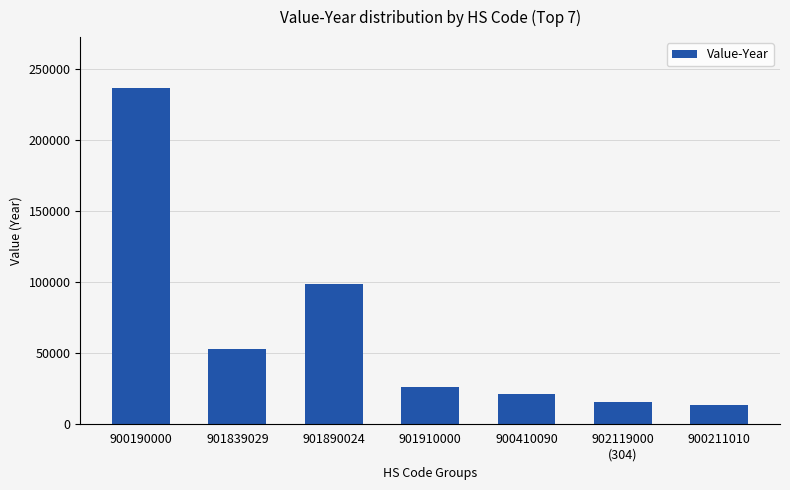

What is the ratio of the value at 901839029 to the value at 902119000
(304)?

3.4